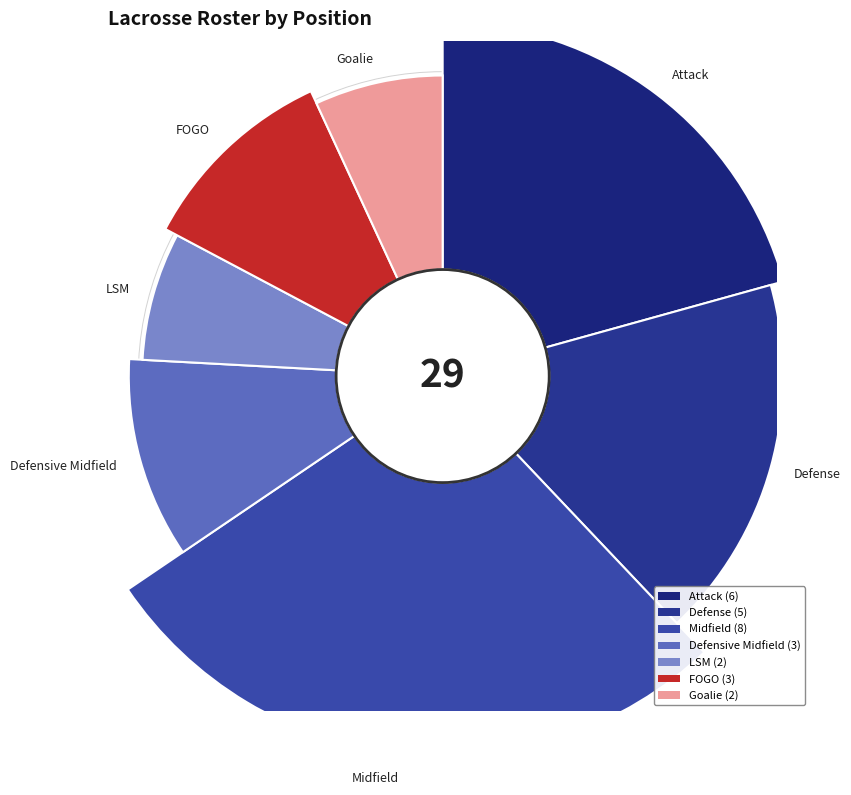

Is there any slice that represents more than half of the pie?

No